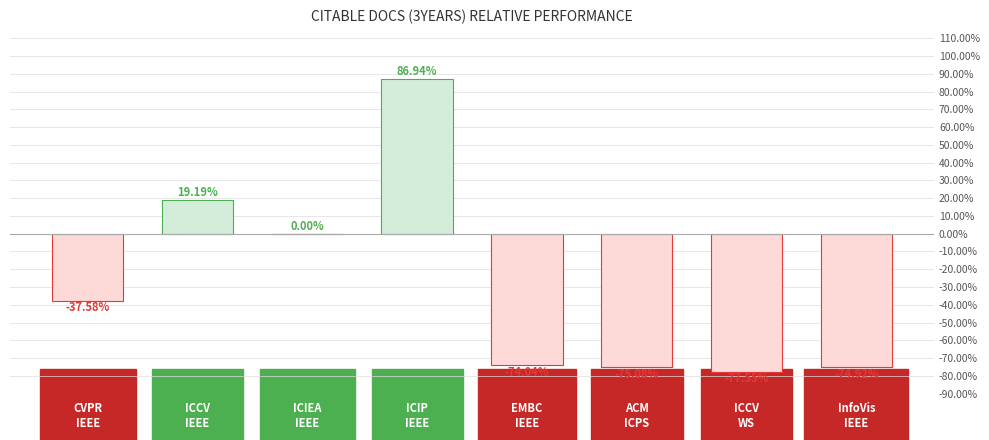

Which has a higher value, ICIEA
IEEE or InfoVis
IEEE?

ICIEA
IEEE